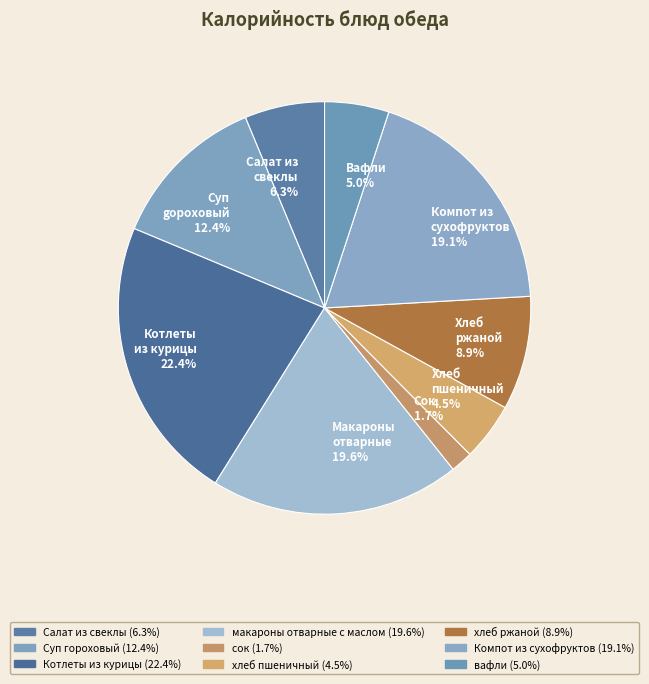

How many segments does this pie chart have?

9